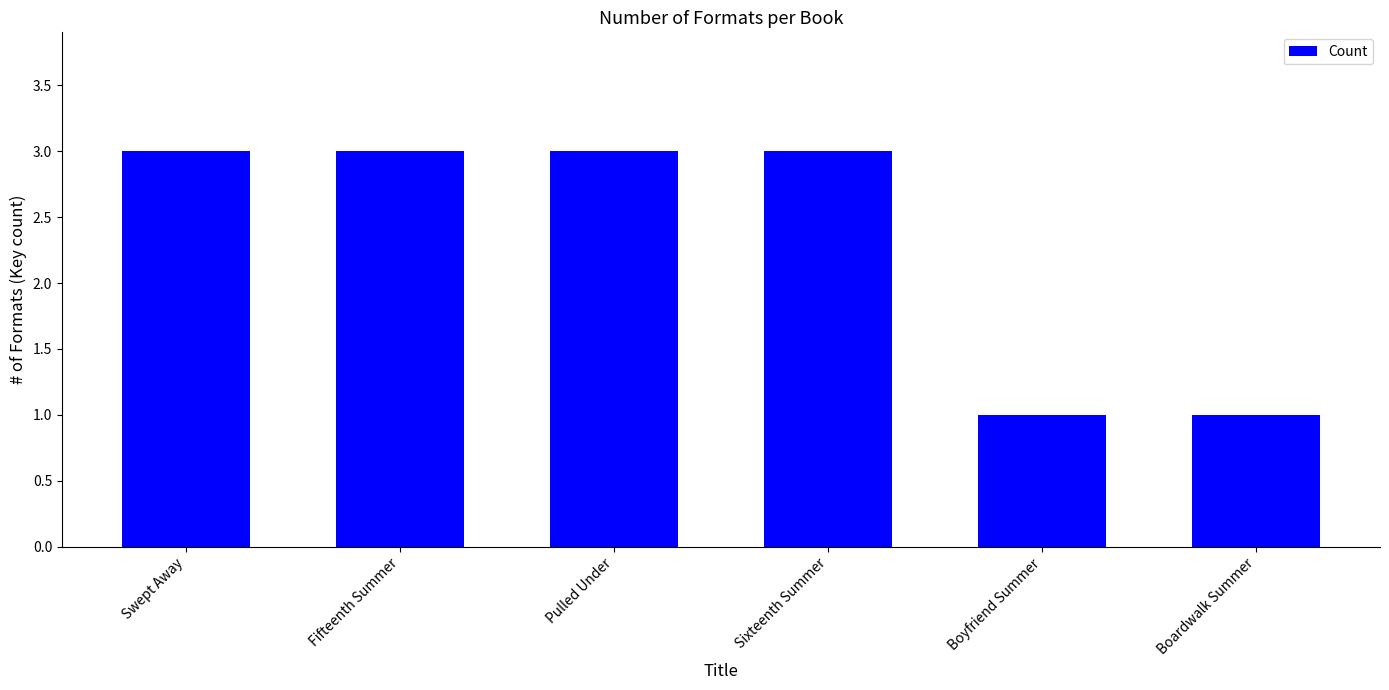

What position from the right is Sixteenth Summer?

3